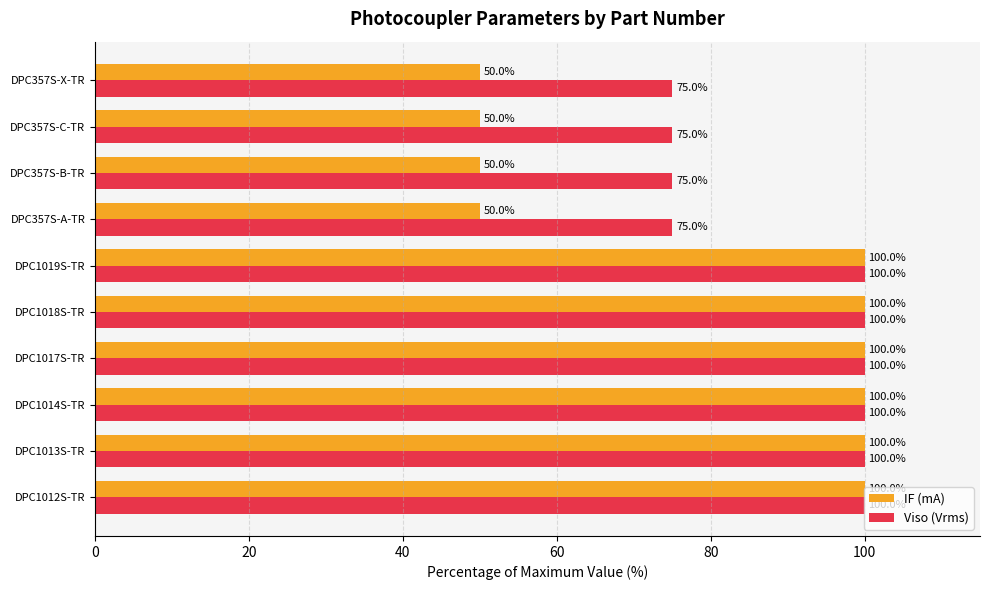

What is the greatest value displayed?

100